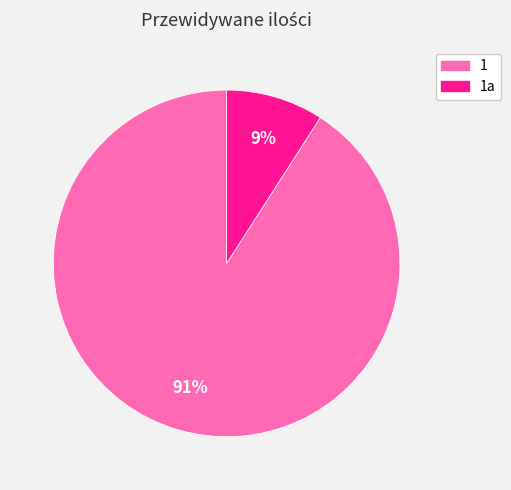

Count the number of slices in the pie.

2